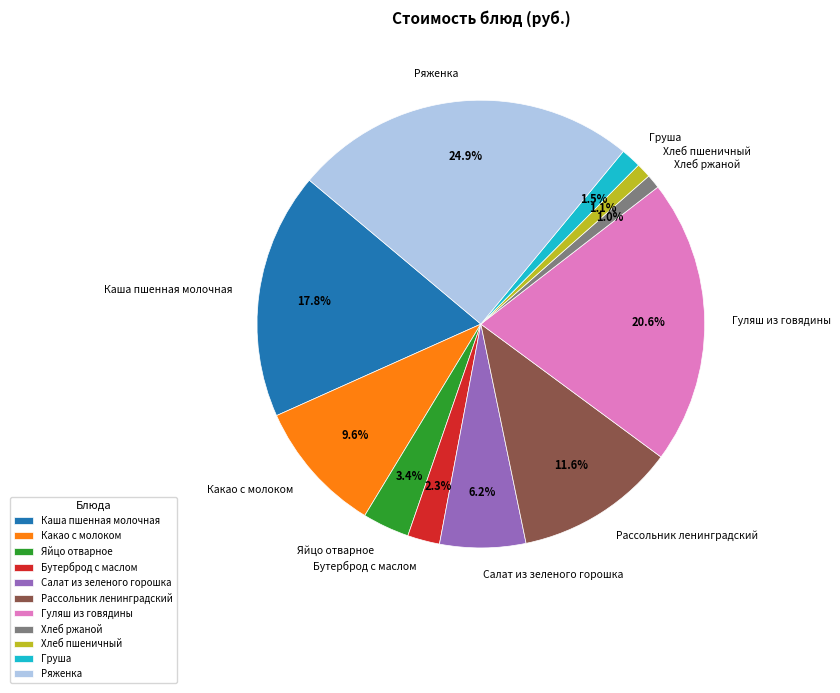

Is there any slice that represents more than half of the pie?

No